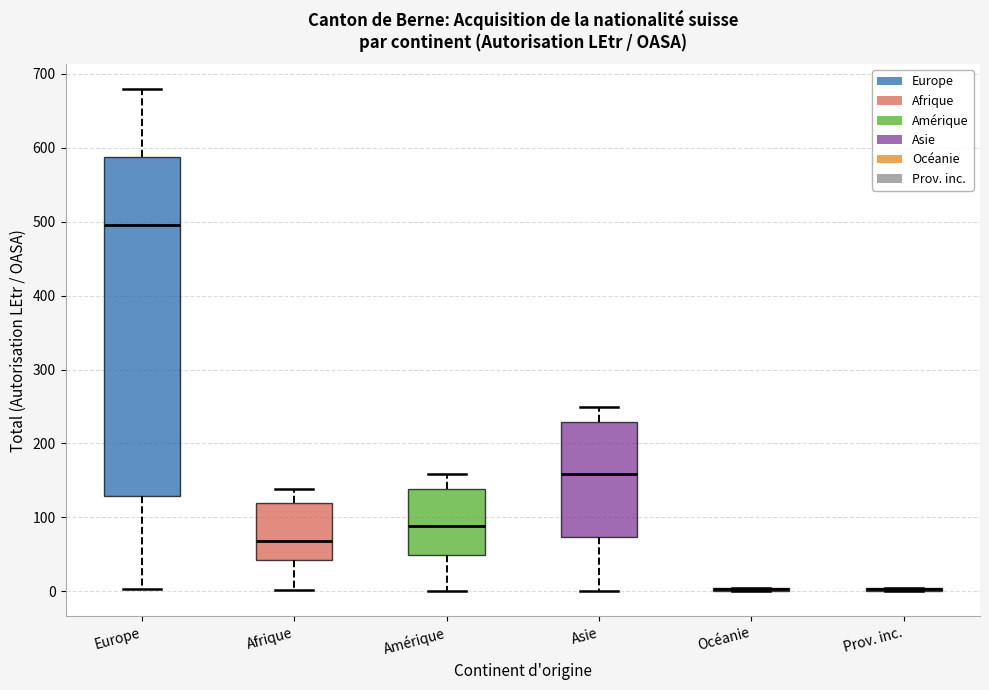

Where does the median line of the box for Europe sit on the y-axis? The values are not printed on the chart, so give them approximately, as read against the axis.

500